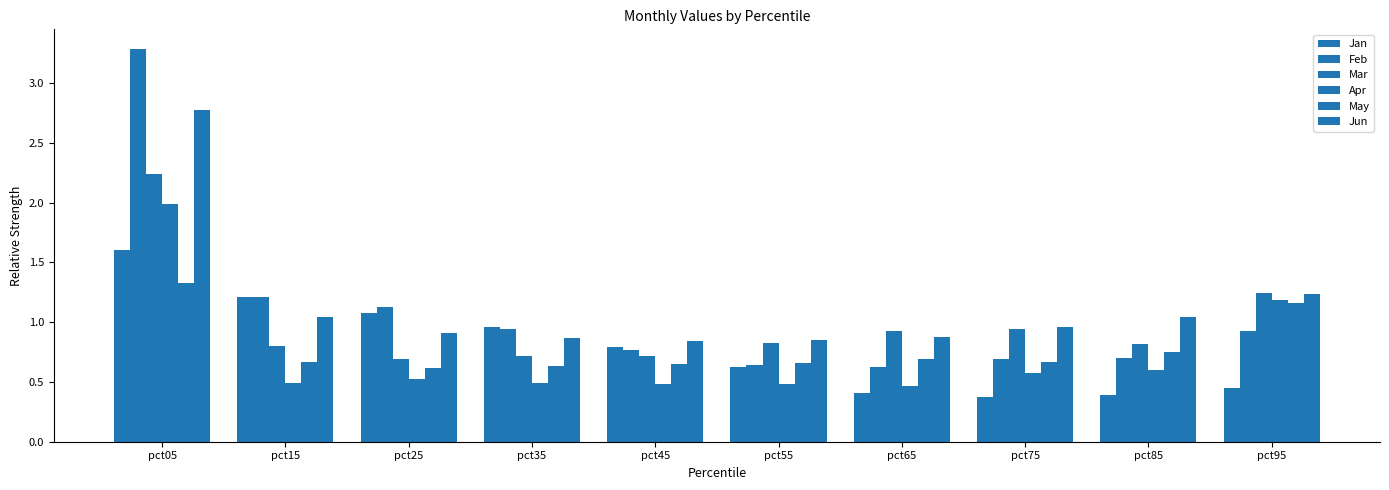

Reading left to right, extract all data points from this chart.

Jan: 1.6	1.2	1.1	1.0	0.8	0.6	0.4	0.4	0.4	0.5
Feb: 3.3	1.2	1.1	0.9	0.8	0.6	0.6	0.7	0.7	0.9
Mar: 2.2	0.8	0.7	0.7	0.7	0.8	0.9	0.9	0.8	1.2
Apr: 2.0	0.5	0.5	0.5	0.5	0.5	0.5	0.6	0.6	1.2
May: 1.3	0.7	0.6	0.6	0.7	0.7	0.7	0.7	0.8	1.2
Jun: 2.8	1.0	0.9	0.9	0.8	0.9	0.9	1.0	1.0	1.2